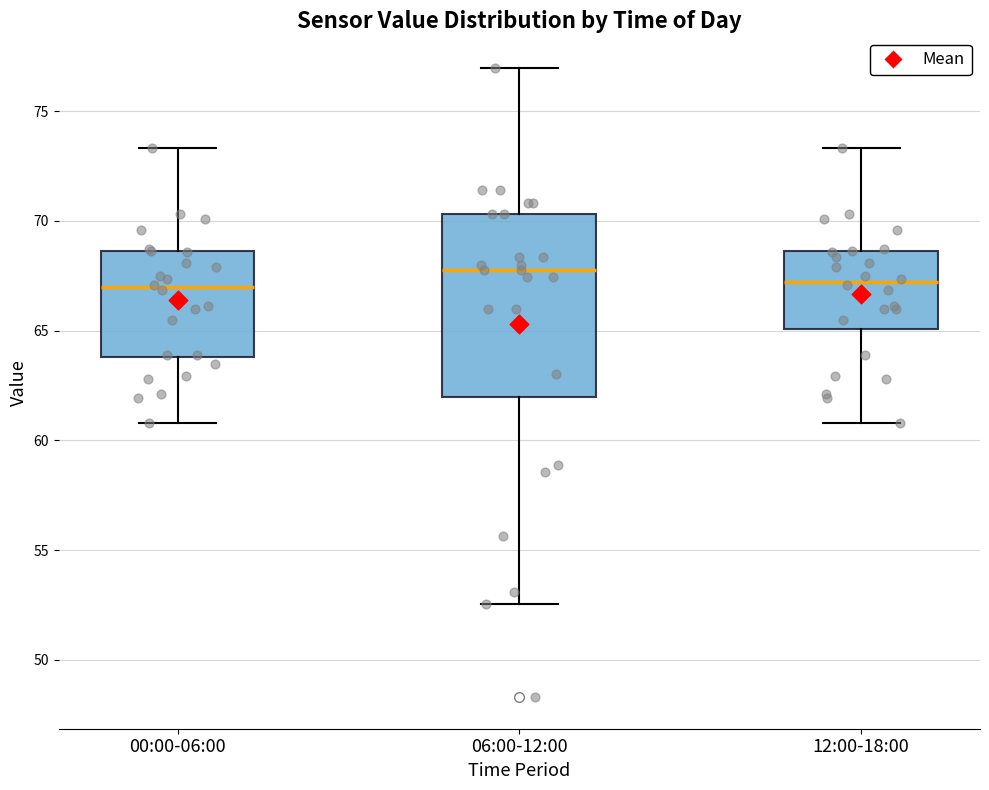

Reading left to right, read every box against the y-axis: the position of its median line, the range the box covers, and the ends of its whiskers. The values are not printed on the chart, so give them approximately, as read against the axis.

00:00-06:00: median 67.0, box 64.0 to 68.5, whiskers 61.0 to 73.5
06:00-12:00: median 68.0, box 62.0 to 70.5, whiskers 52.5 to 77.0
12:00-18:00: median 67.0, box 65.0 to 68.5, whiskers 61.0 to 73.5